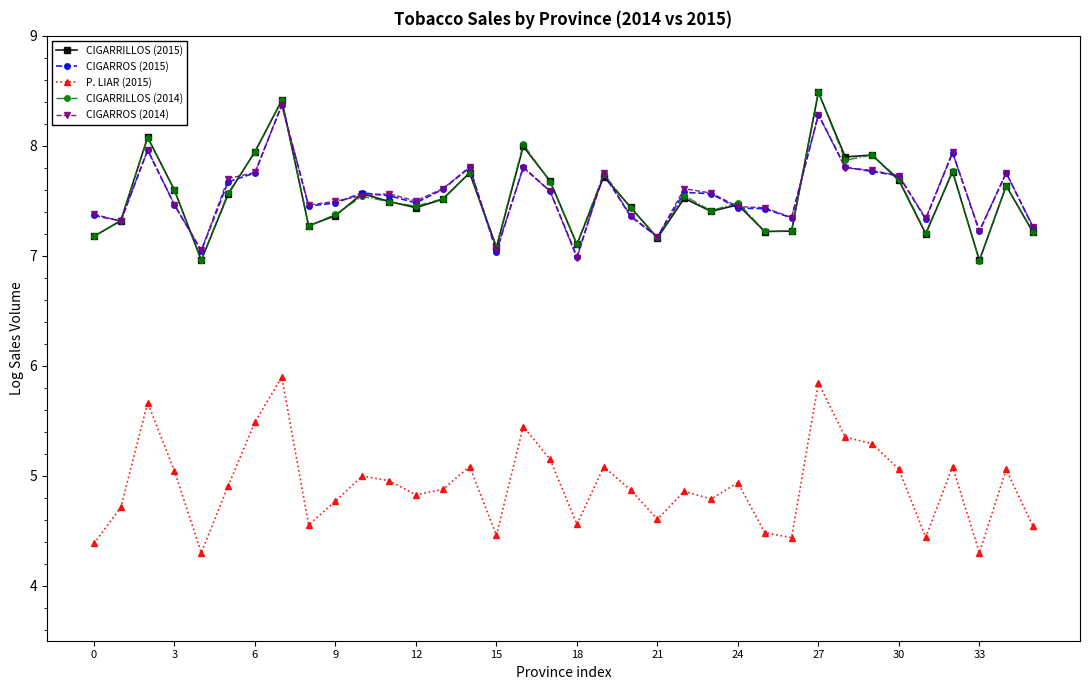

True or false: CIGARROS (2014) and P. LIAR (2015) cross at least once.

False